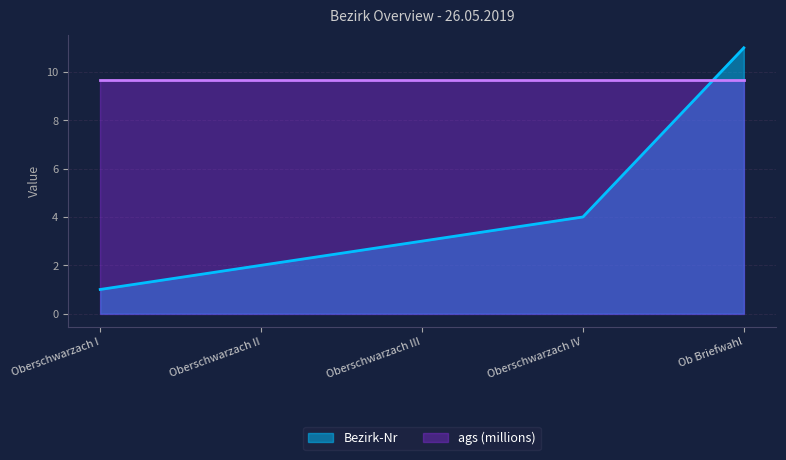

Does the chart display data point markers on the line(s)?

No